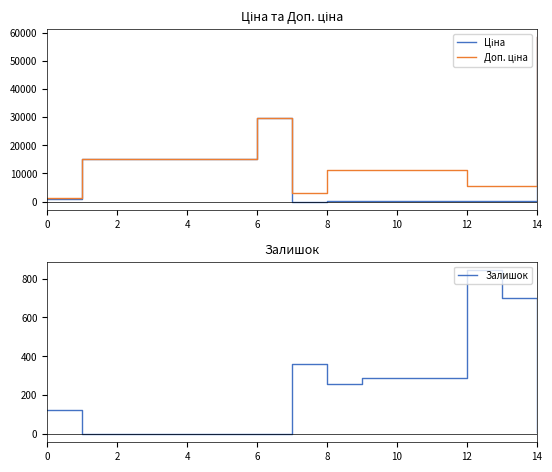

Does the chart display data point markers on the line(s)?

No